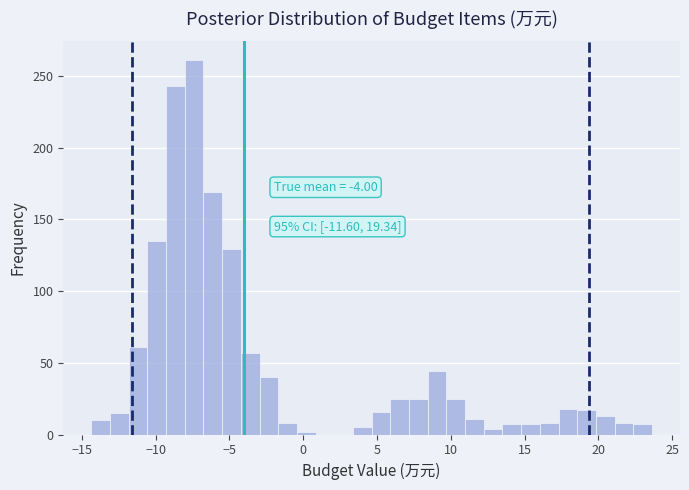

Read against the x-axis, roughly where is the centre of the tallest bar?

-7.5